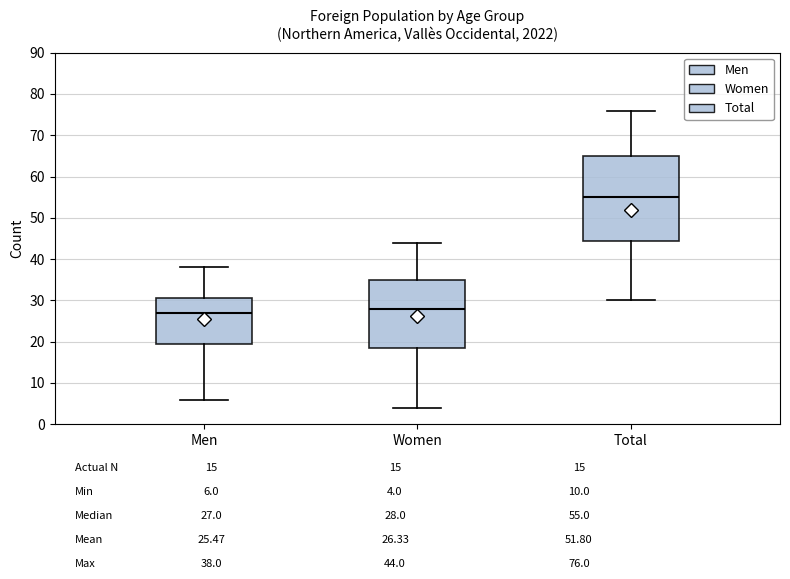

Reading left to right, transcribe this box plot: for each box, give where its median line is, the range the box spans, and where its two whiskers end, as read against the y-axis. The values are not printed on the chart, so give them approximately, as read against the axis.

Men: median 27, box 20 to 31, whiskers 6 to 38
Women: median 28, box 19 to 35, whiskers 4 to 44
Total: median 55, box 45 to 65, whiskers 30 to 76